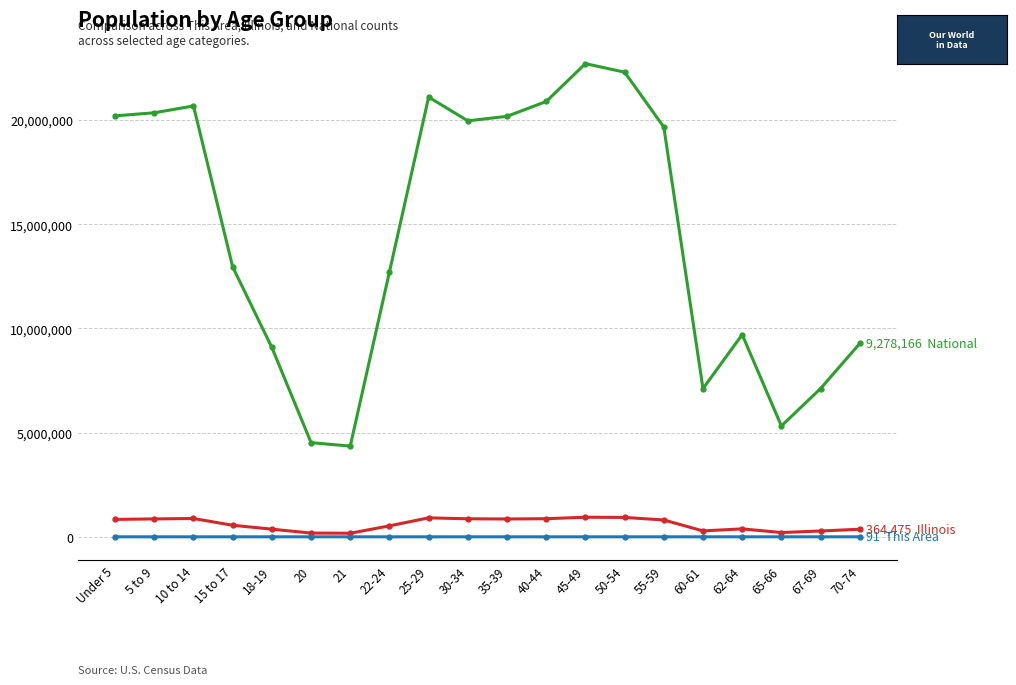

What is the greatest value displayed?

22708591